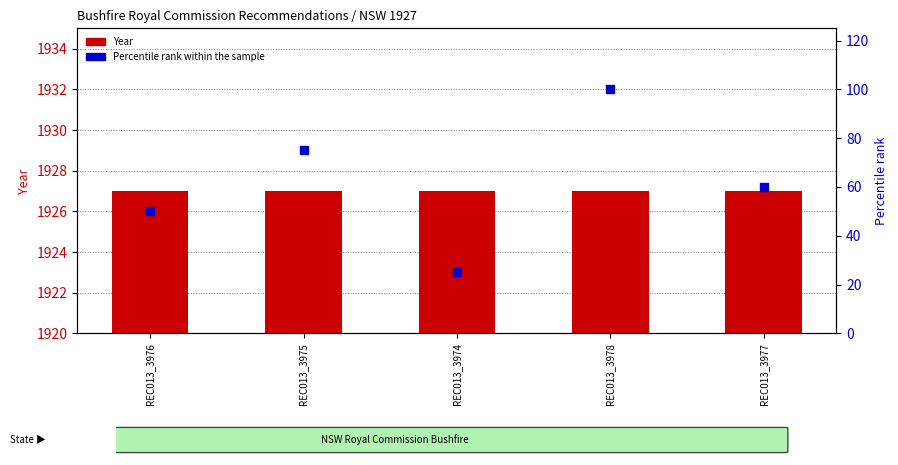

At which category is the sum across all series the highest?

REC013_3978